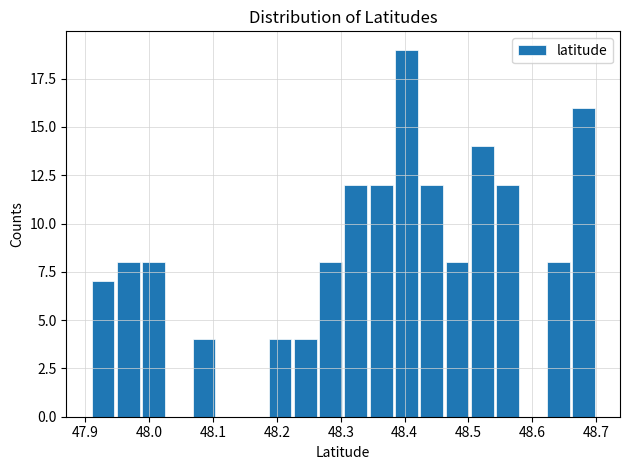

Read against the x-axis, roughly where is the centre of the tallest bar?

48.40